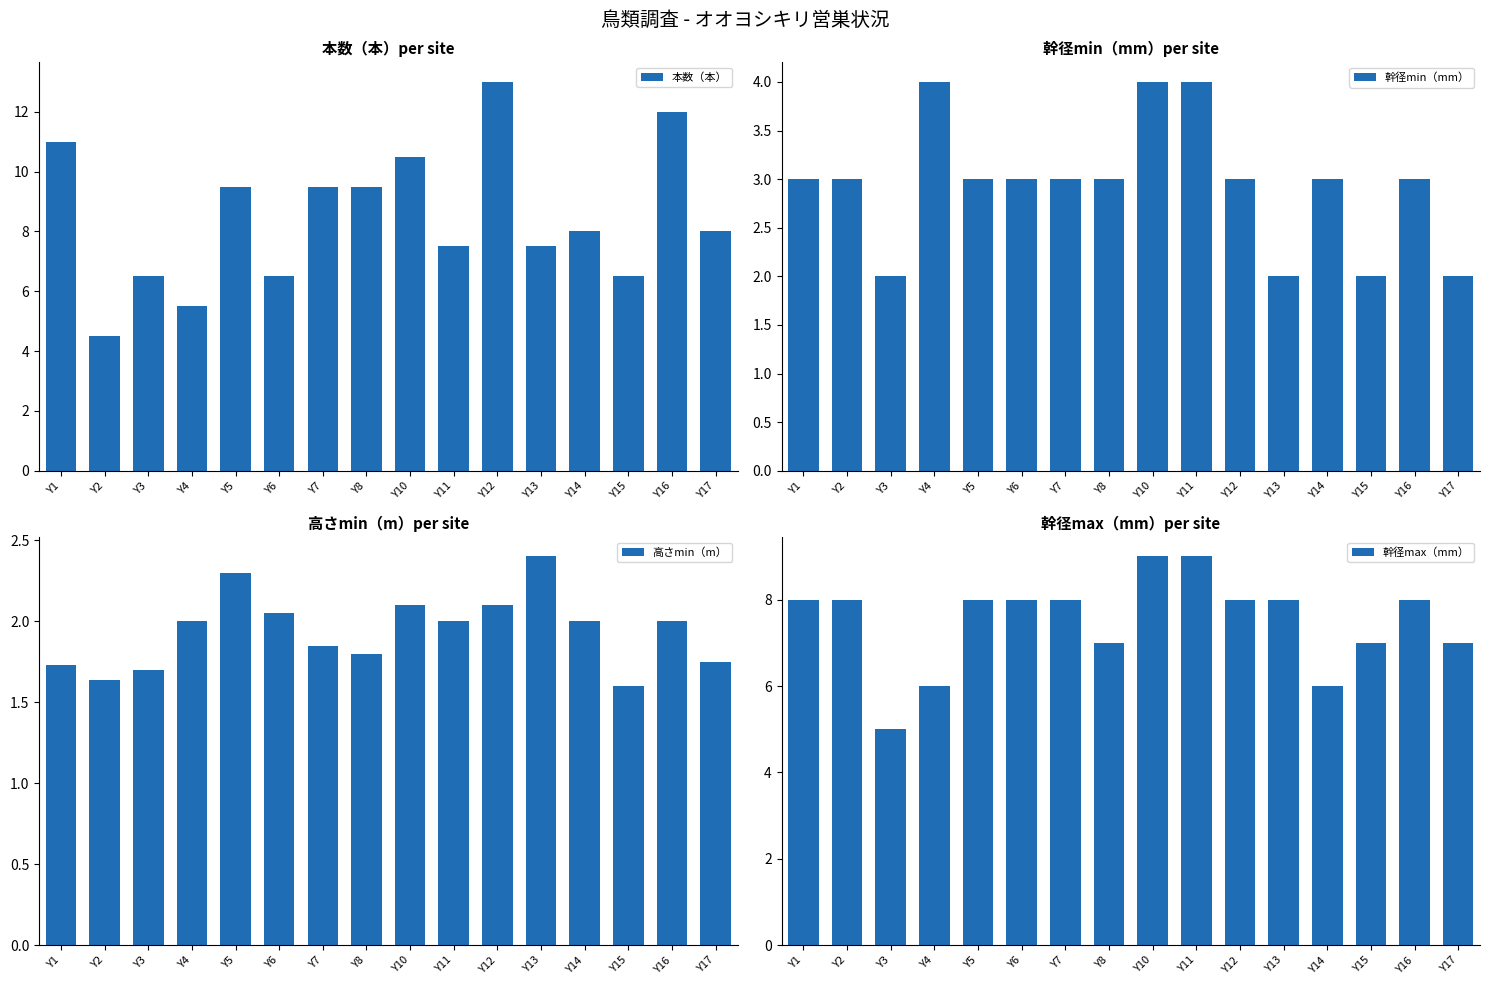

What is the minimum value for 幹径min（mm）?

2